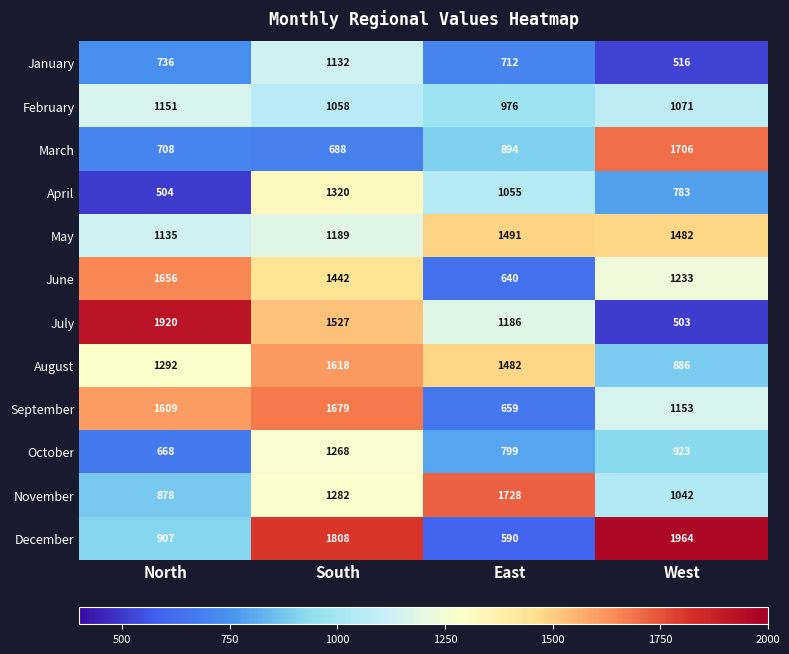

Count the April values in the range 783 to 1320.

3